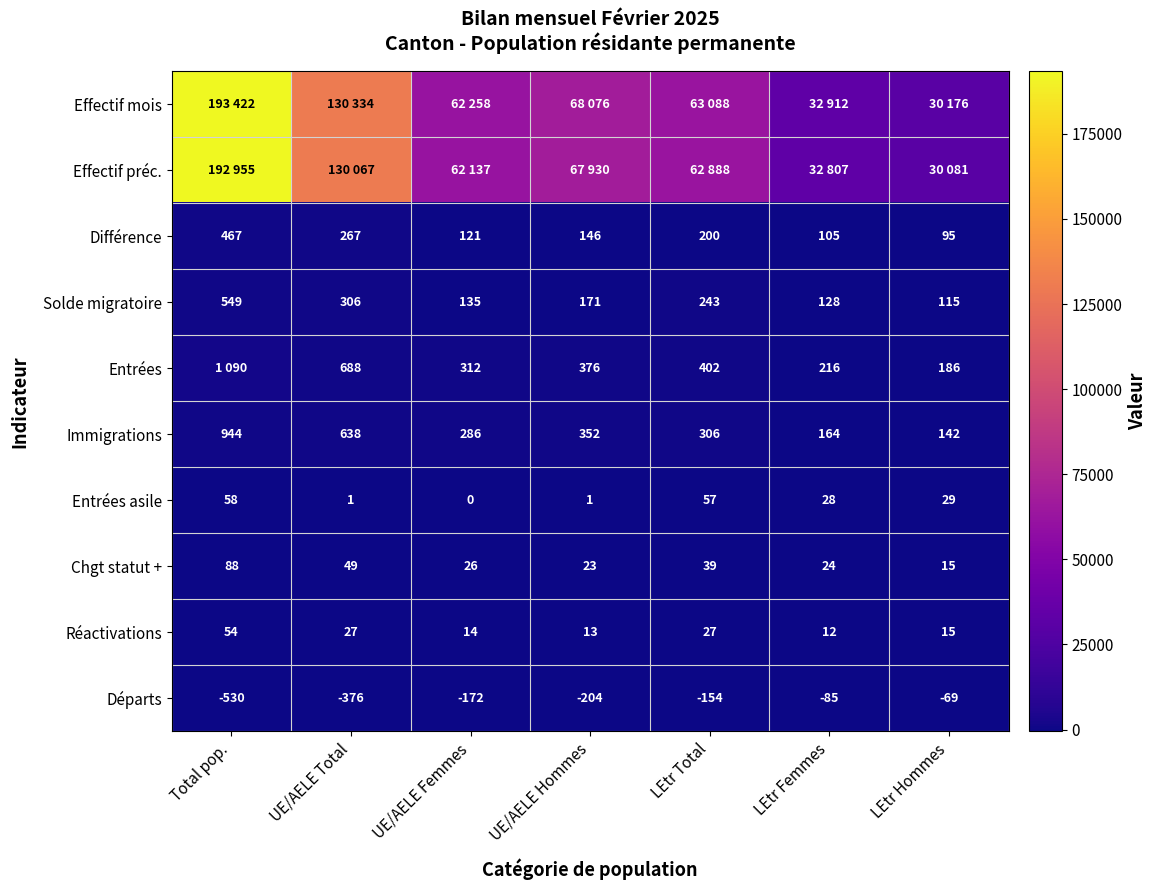

Where does the Immigrations series first go above 306?

Total pop.